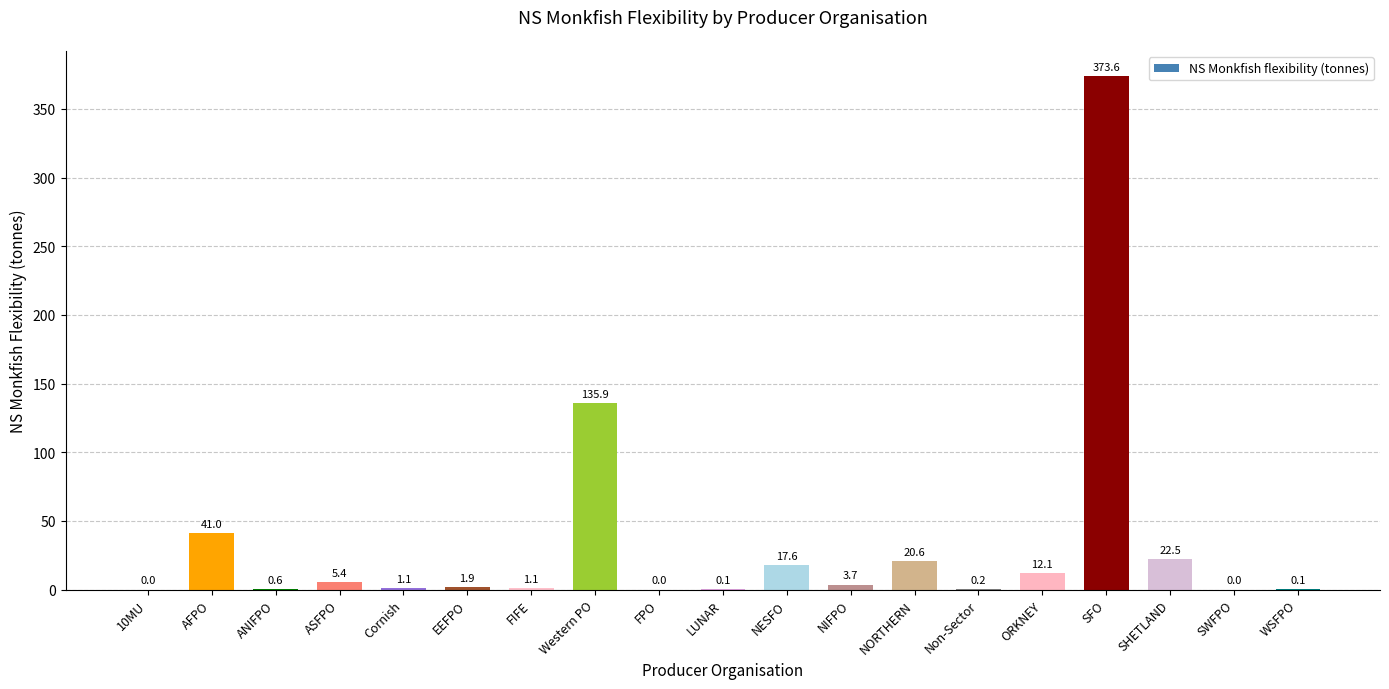

Count the number of values greater than 1.

12